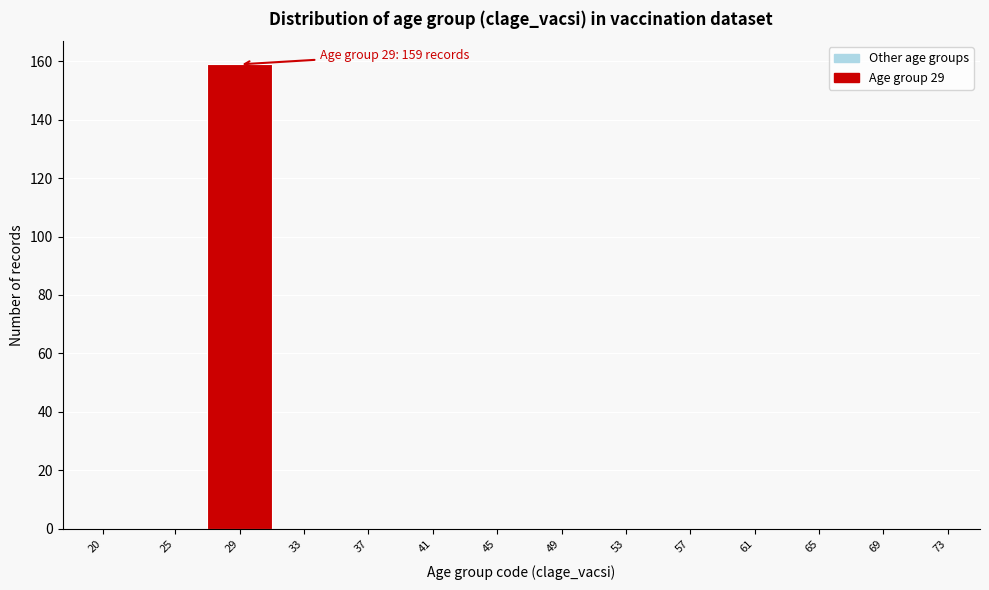

Reading right to left, what are all the values shown in this chart?

73=0	69=0	65=0	61=0	57=0	53=0	49=0	45=0	41=0	37=0	33=0	29=159	25=0	20=0